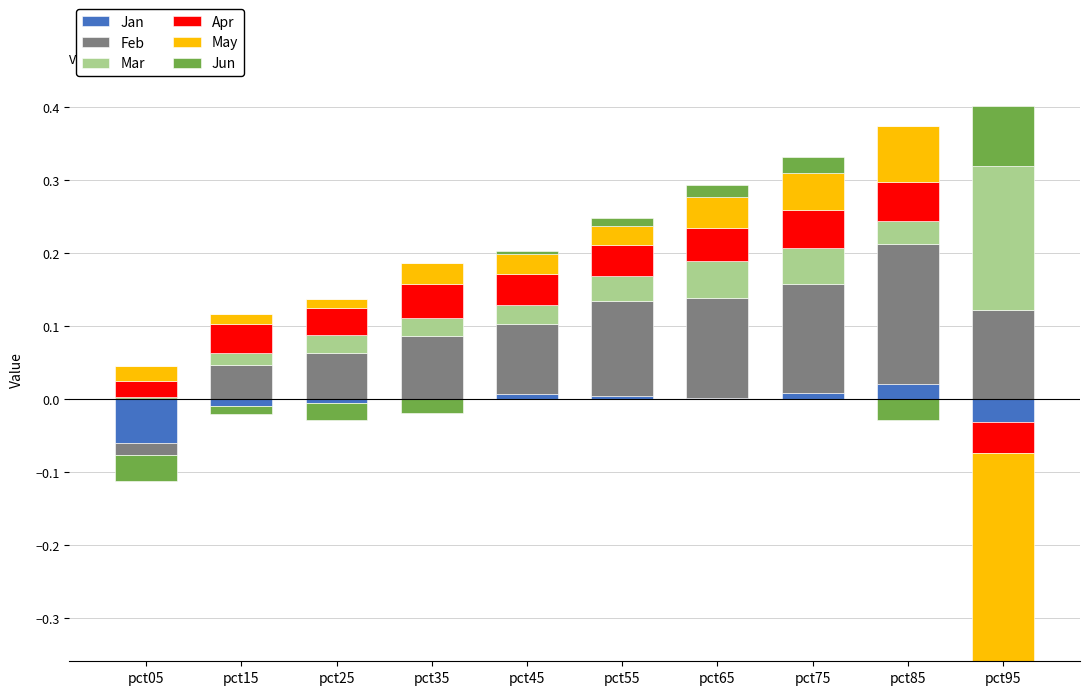

What is the difference between the maximum and minimum values in the Mar series?

0.2